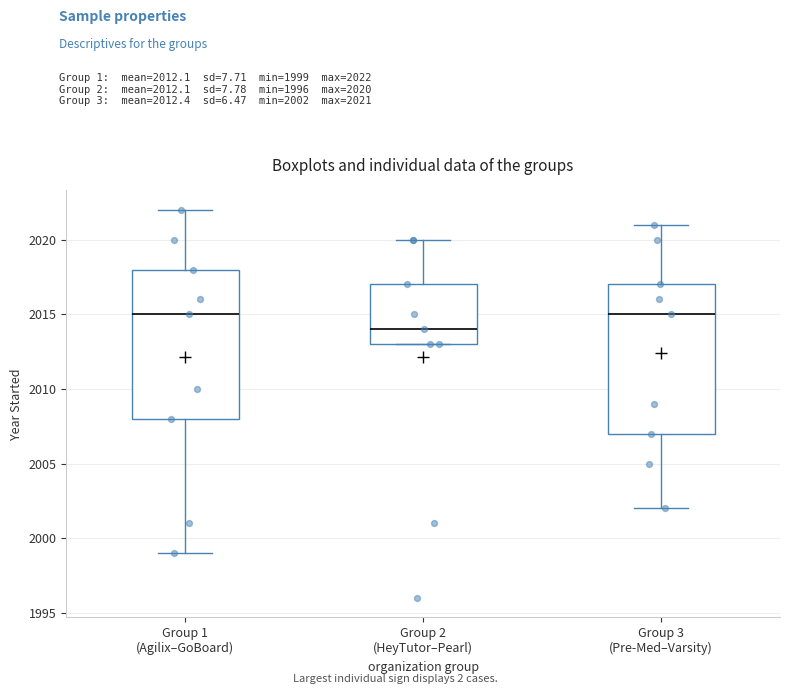

Where is the lower edge of the box for Group 1 (Agilix–GoBoard) on the y-axis? The values are not printed on the chart, so give them approximately, as read against the axis.

2008